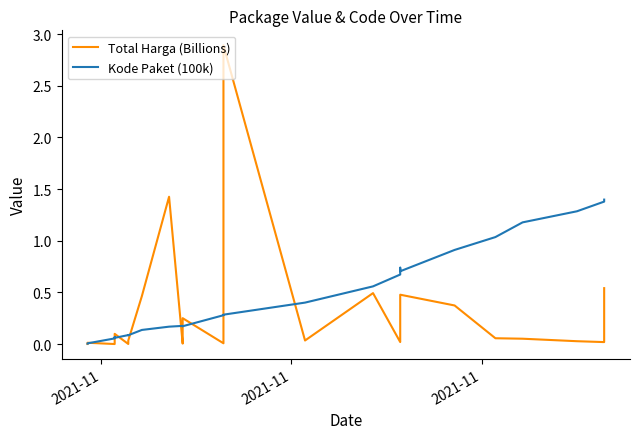

Where is Kode Paket (100k) nearest to the value 0?

2021-11